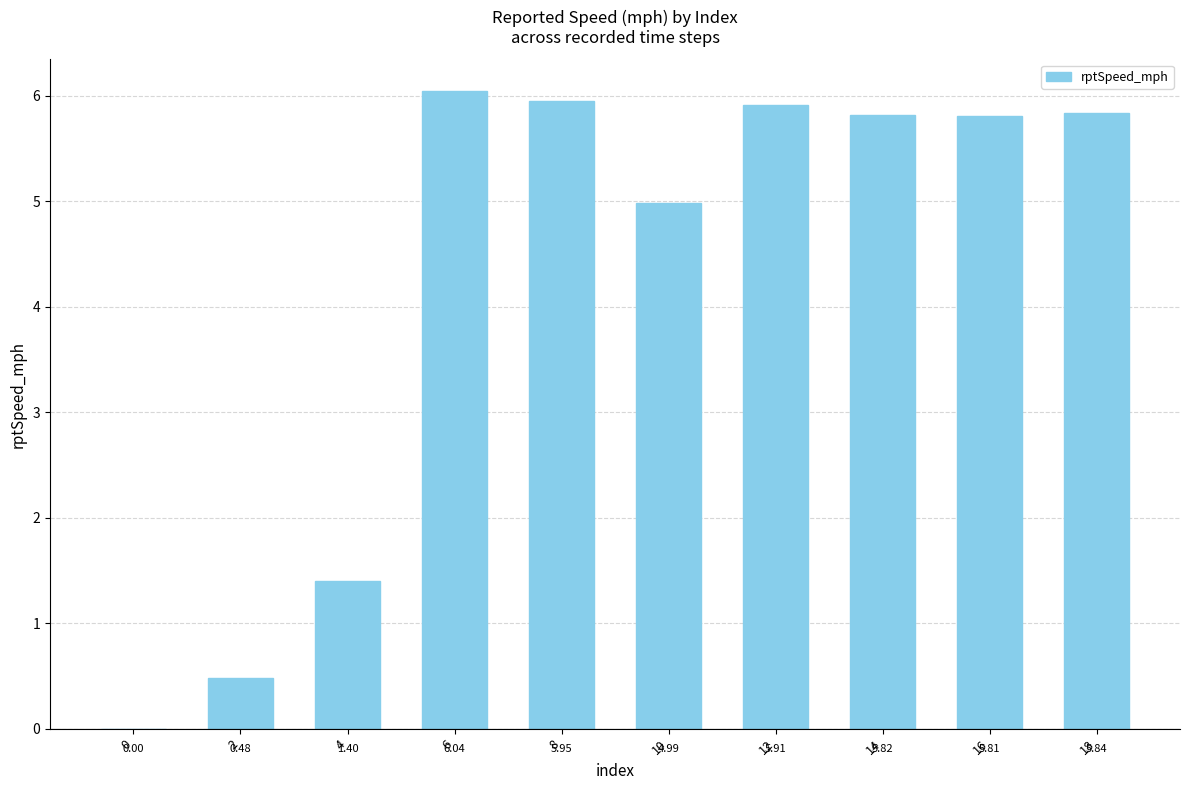

What is the sum of all values?

42.2